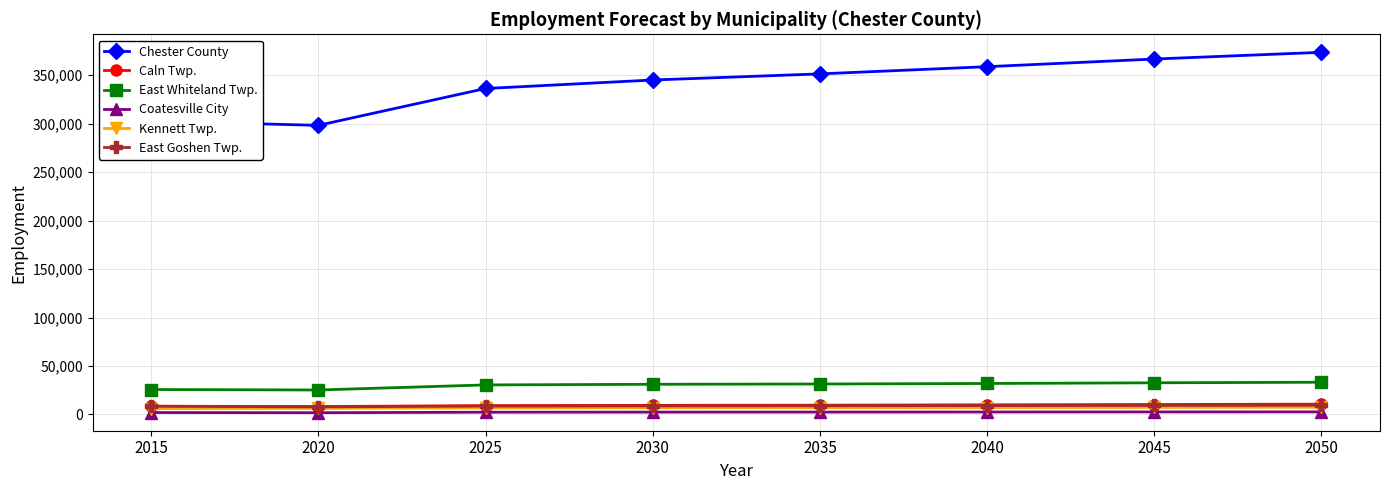

True or false: East Whiteland Twp. and Kennett Twp. cross at least once.

False